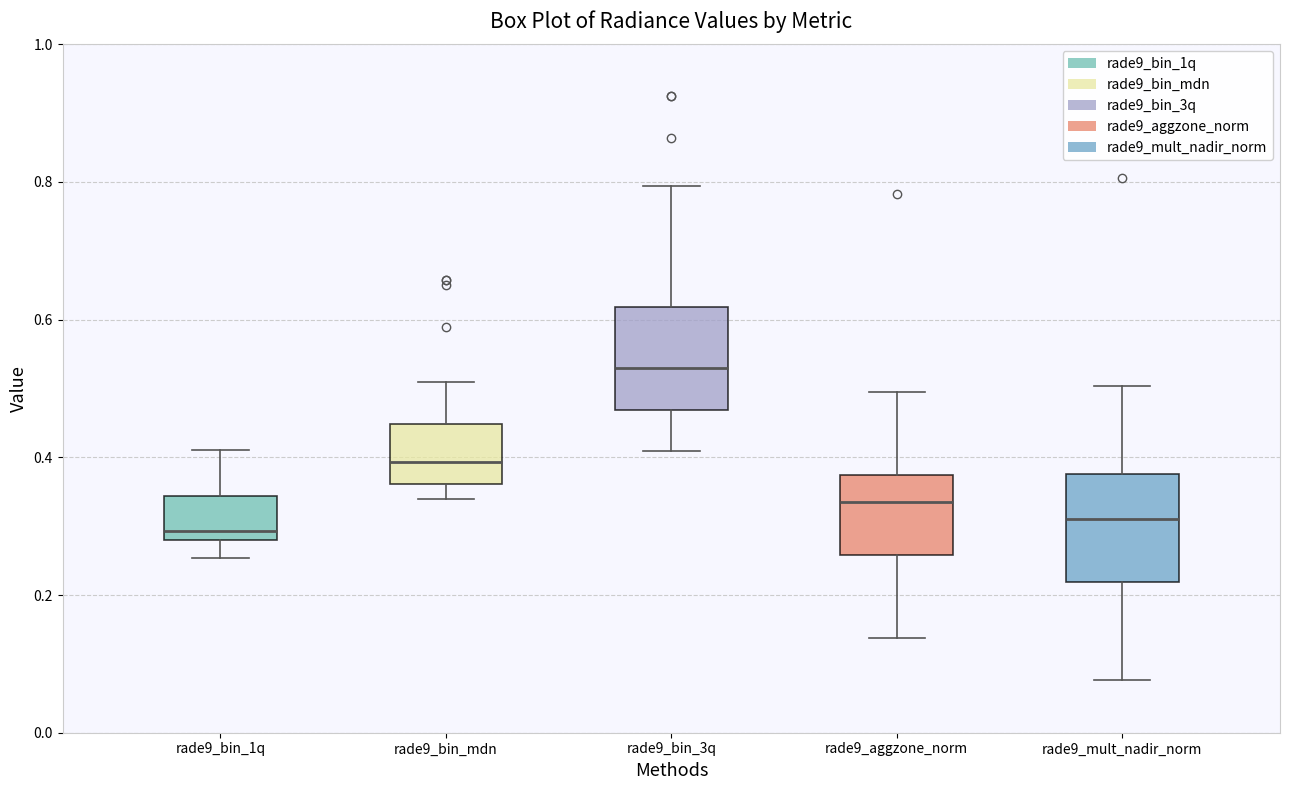

Reading left to right, transcribe this box plot: for each box, give where its median line is, the range the box spans, and where its two whiskers end, as read against the y-axis. The values are not printed on the chart, so give them approximately, as read against the axis.

rade9_bin_1q: median 0.30, box 0.28 to 0.34, whiskers 0.26 to 0.42
rade9_bin_mdn: median 0.40, box 0.36 to 0.44, whiskers 0.34 to 0.50
rade9_bin_3q: median 0.52, box 0.46 to 0.62, whiskers 0.40 to 0.80
rade9_aggzone_norm: median 0.34, box 0.26 to 0.38, whiskers 0.14 to 0.50
rade9_mult_nadir_norm: median 0.32, box 0.22 to 0.38, whiskers 0.08 to 0.50